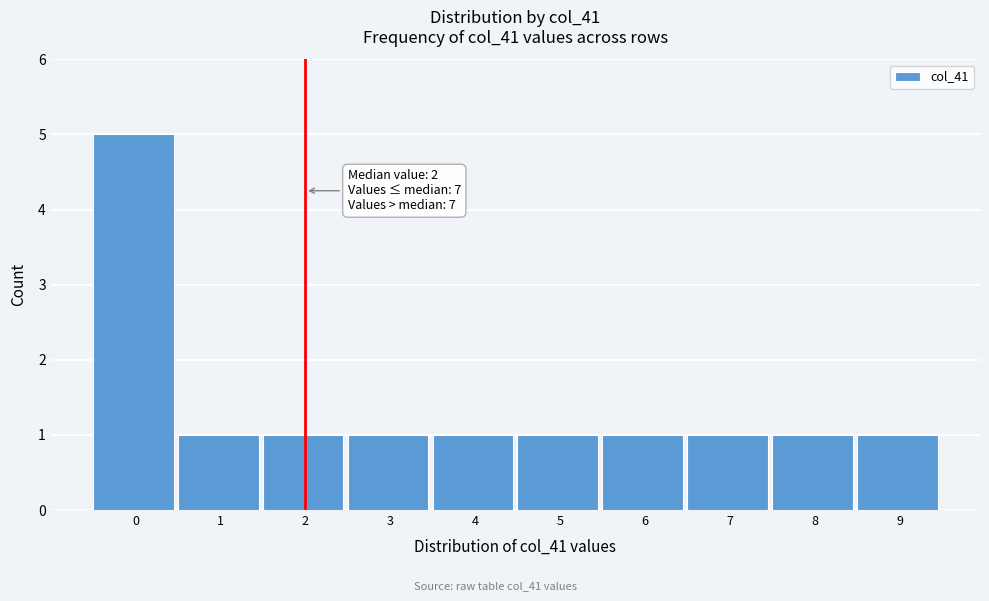

Reading right to left, what are all the values shown in this chart?

9=1	8=1	7=1	6=1	5=1	4=1	3=1	2=1	1=1	0=5